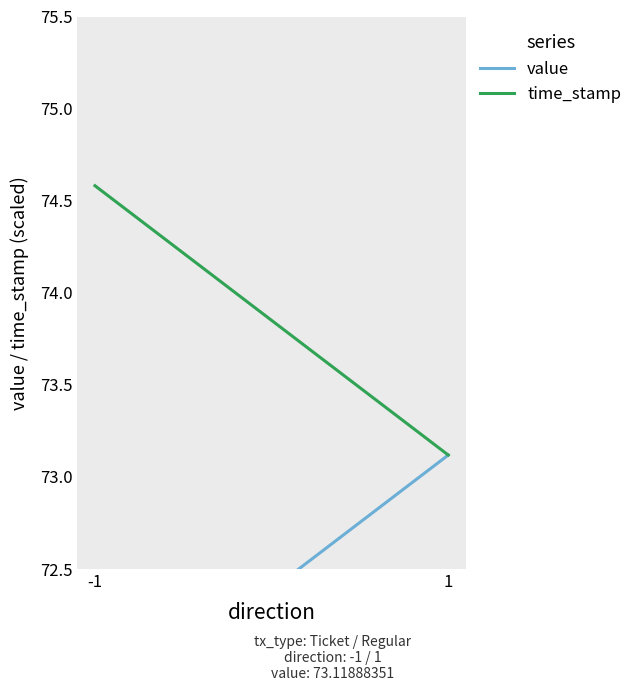

True or false: time_stamp has a value of 97.3 at -1.

False